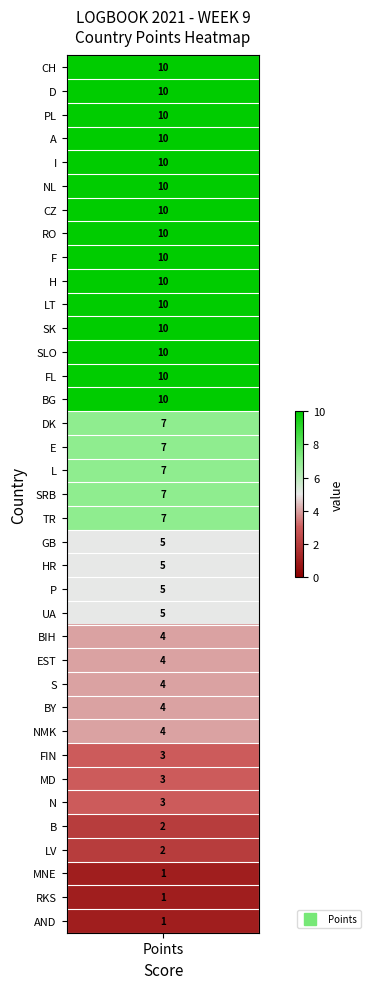

Approximately how many times larger is the value at 24 compared to 15?

0.6